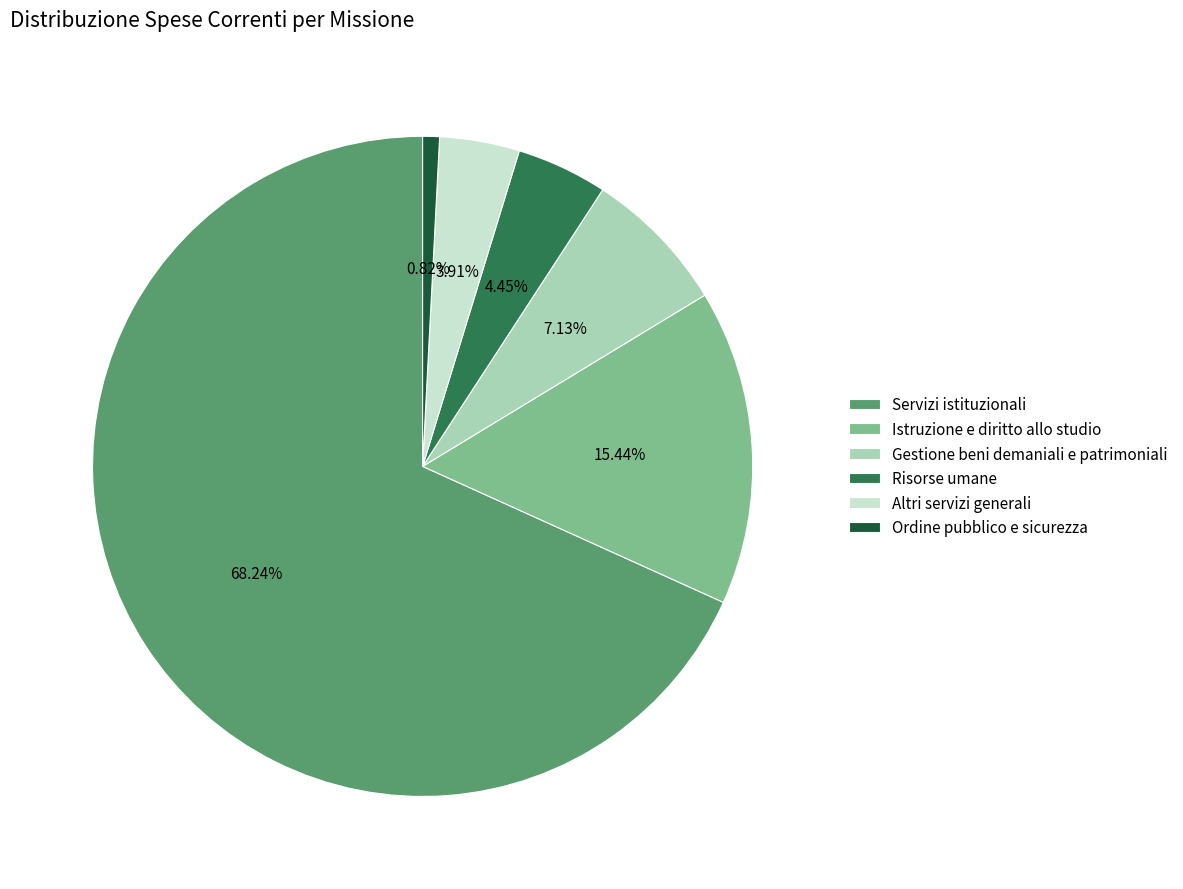

Count the number of slices in the pie.

6